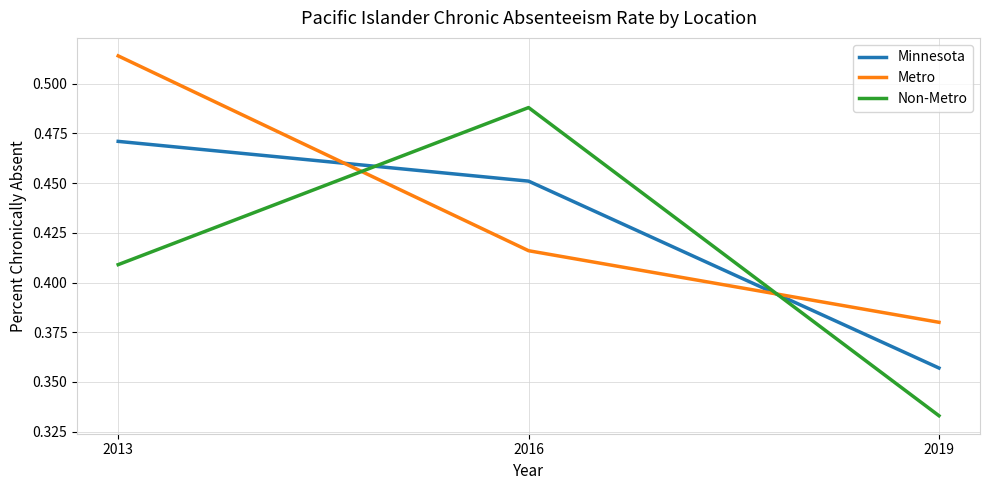

True or false: Minnesota has a value of 0.7 at 2013.

False